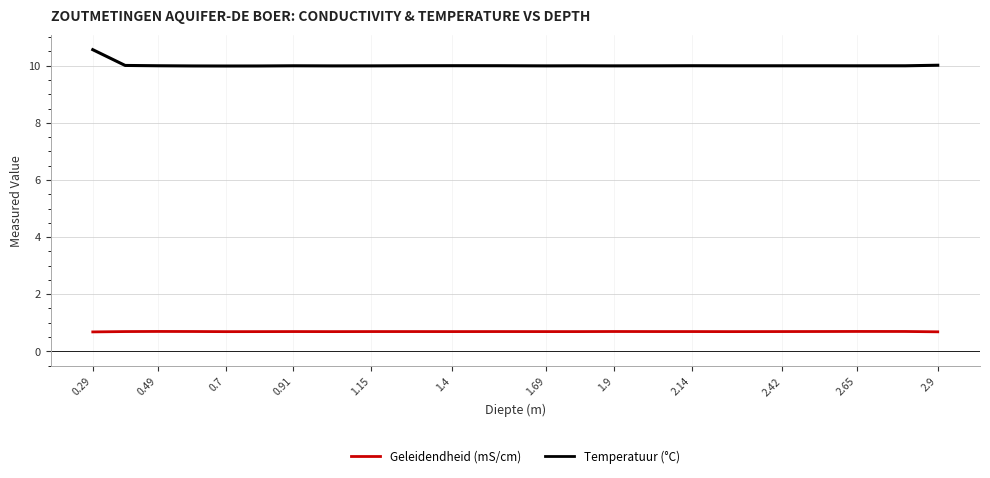

True or false: Temperatuur (°C) and Geleidendheid (mS/cm) intersect in this chart.

False